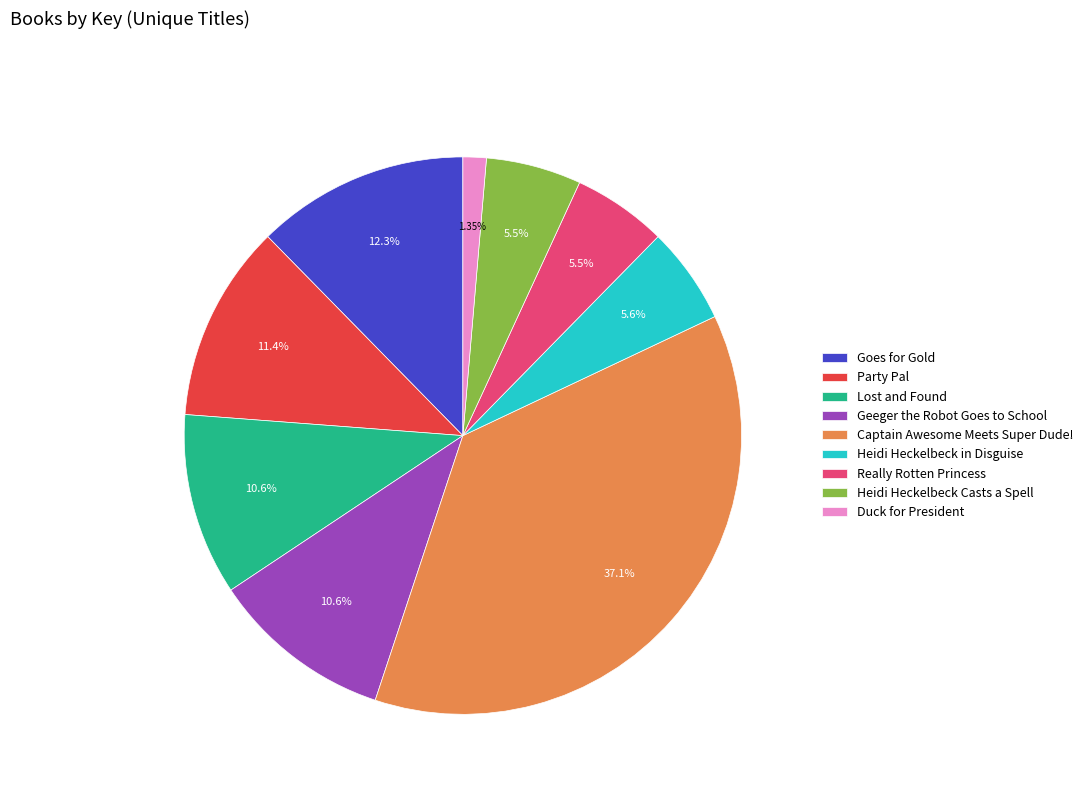

The Captain Awesome Meets Super Dude! slice represents 37% of the pie. True or false?

True